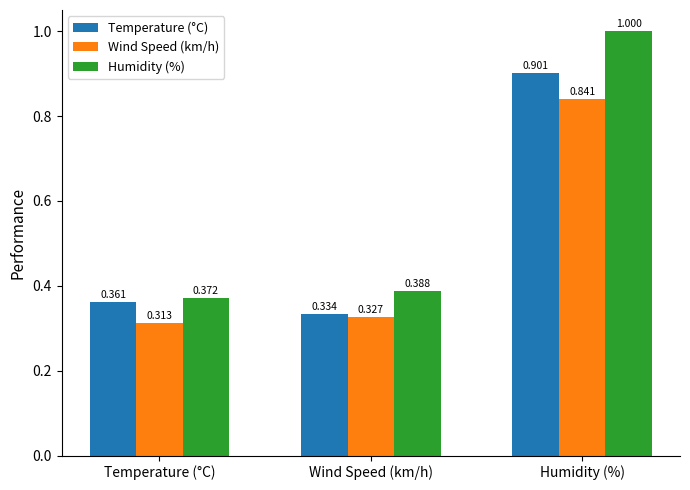

Which category has the lowest value in the Humidity (%) series?

Temperature (°C)